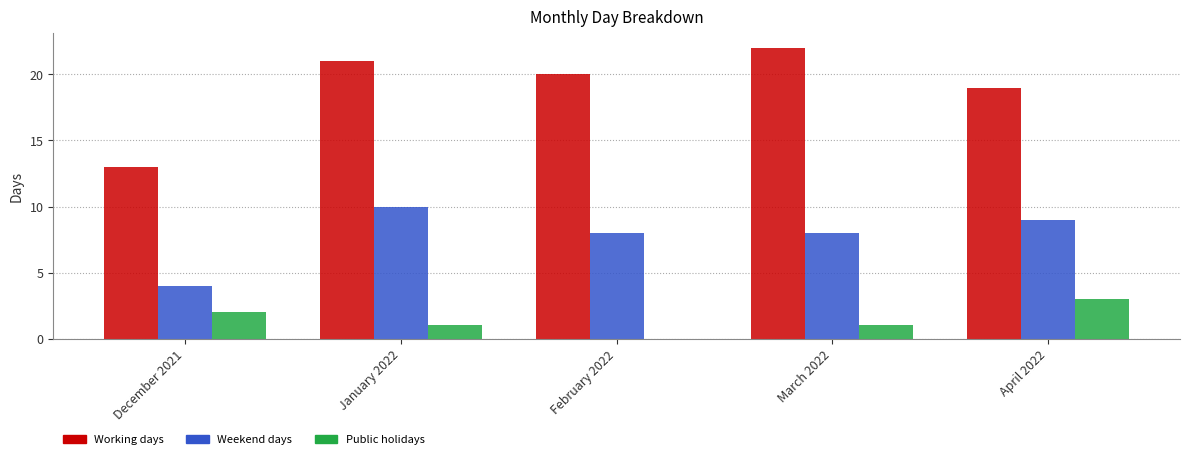

The Public holidays series shows 1 at April 2022. True or false?

False